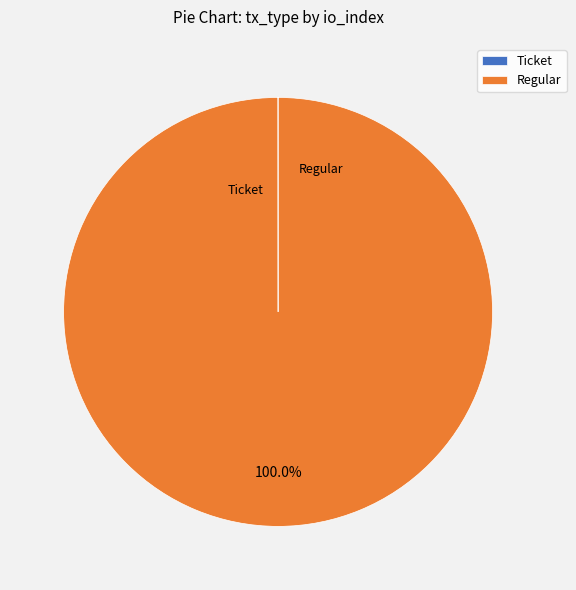

Is it true that Regular is 99% of the pie?

False